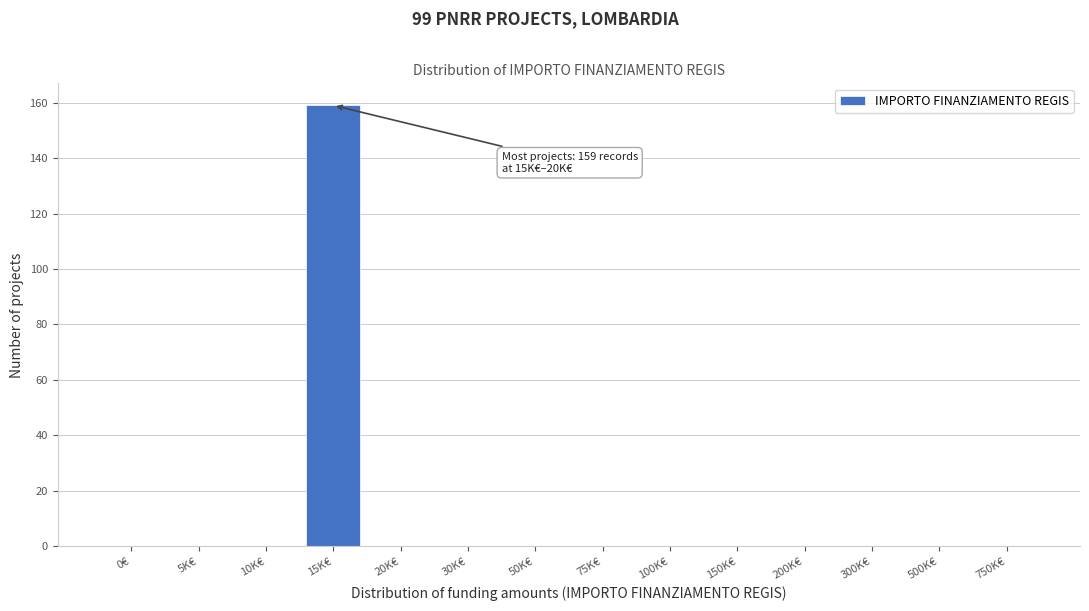

Reading left to right, transcribe all the data shown in this chart.

0€=0	5K€=0	10K€=0	15K€=159	20K€=0	30K€=0	50K€=0	75K€=0	100K€=0	150K€=0	200K€=0	300K€=0	500K€=0	750K€=0